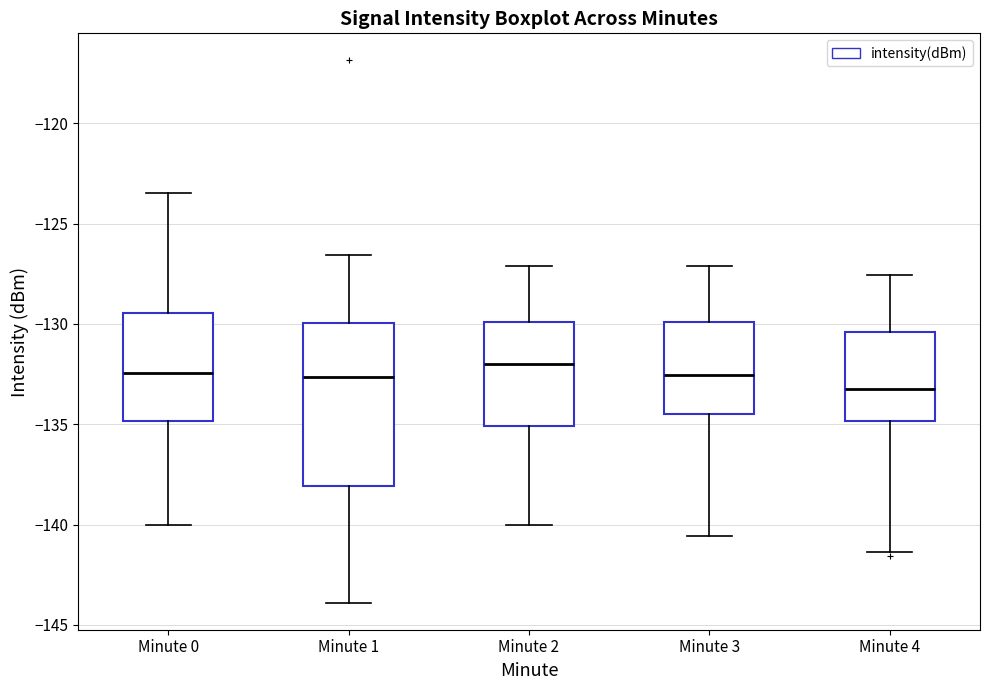

Which box is the tallest, from its lower edge to its upper edge?

Minute 1